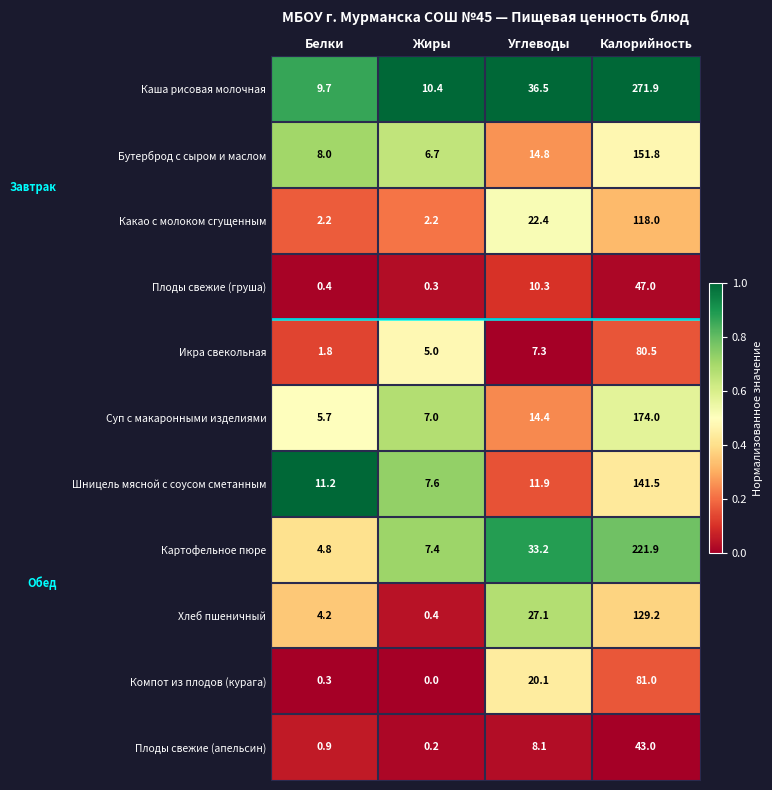

What is the difference between the second highest and minimum values in the Шницель мясной с соусом сметанным series?

4.3